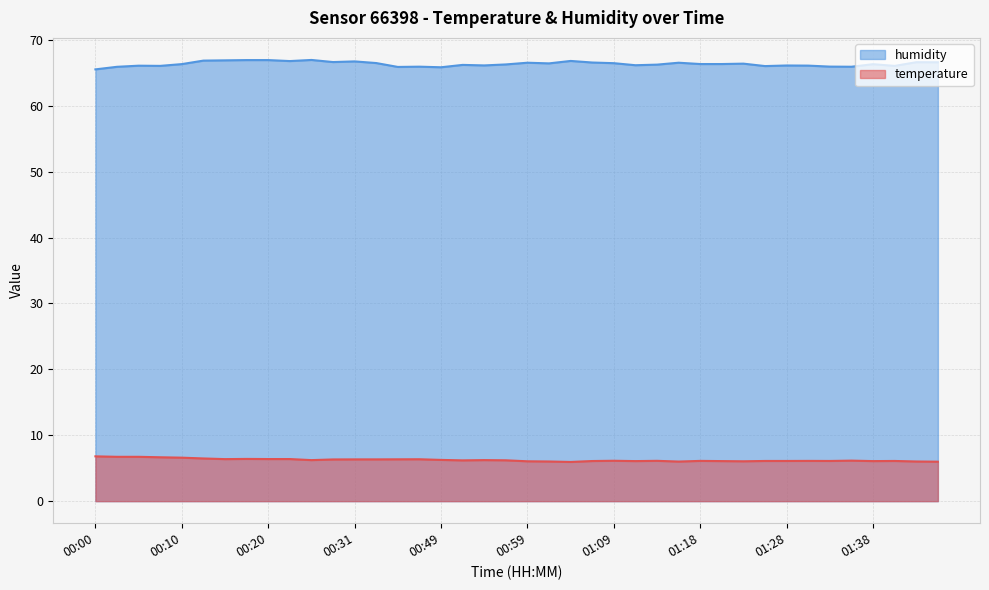

Which series changed the most between 00:18 and 01:16?

temperature